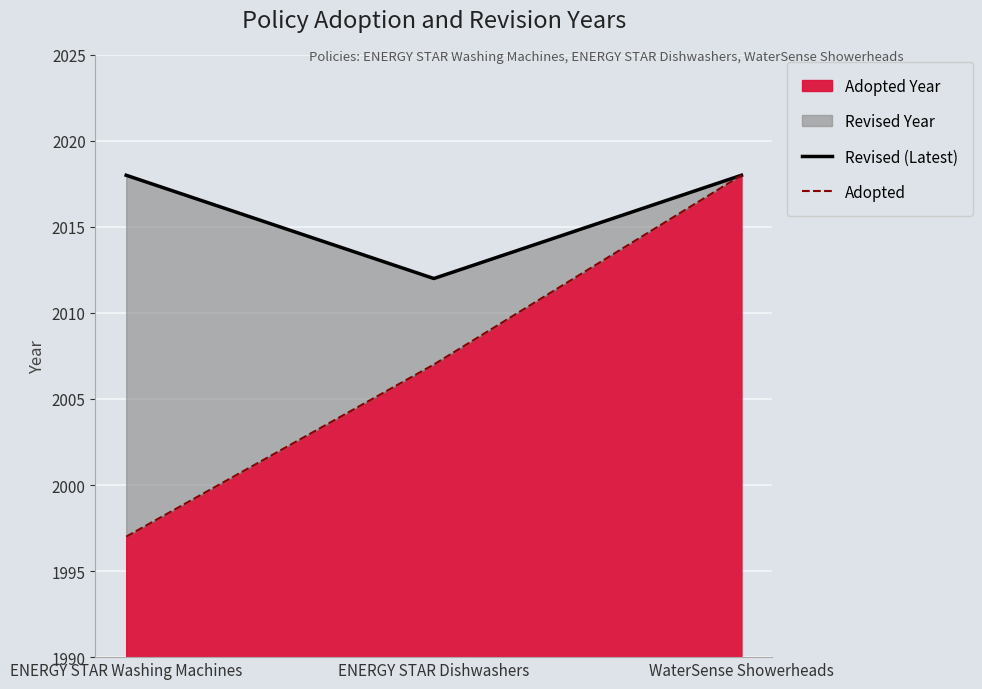

What position from the right is ENERGY STAR Dishwashers?

2